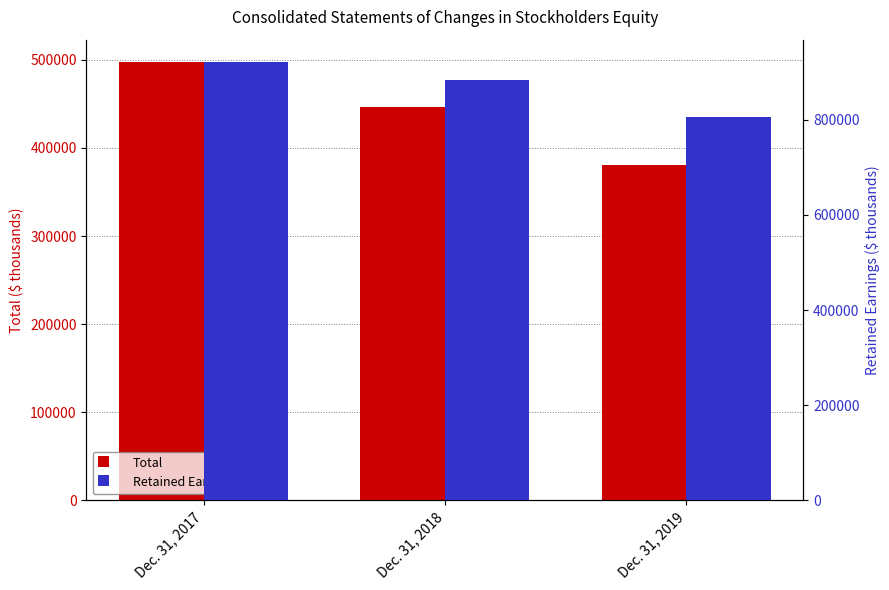

What is the difference between the maximum and minimum values in the Total series?

117485